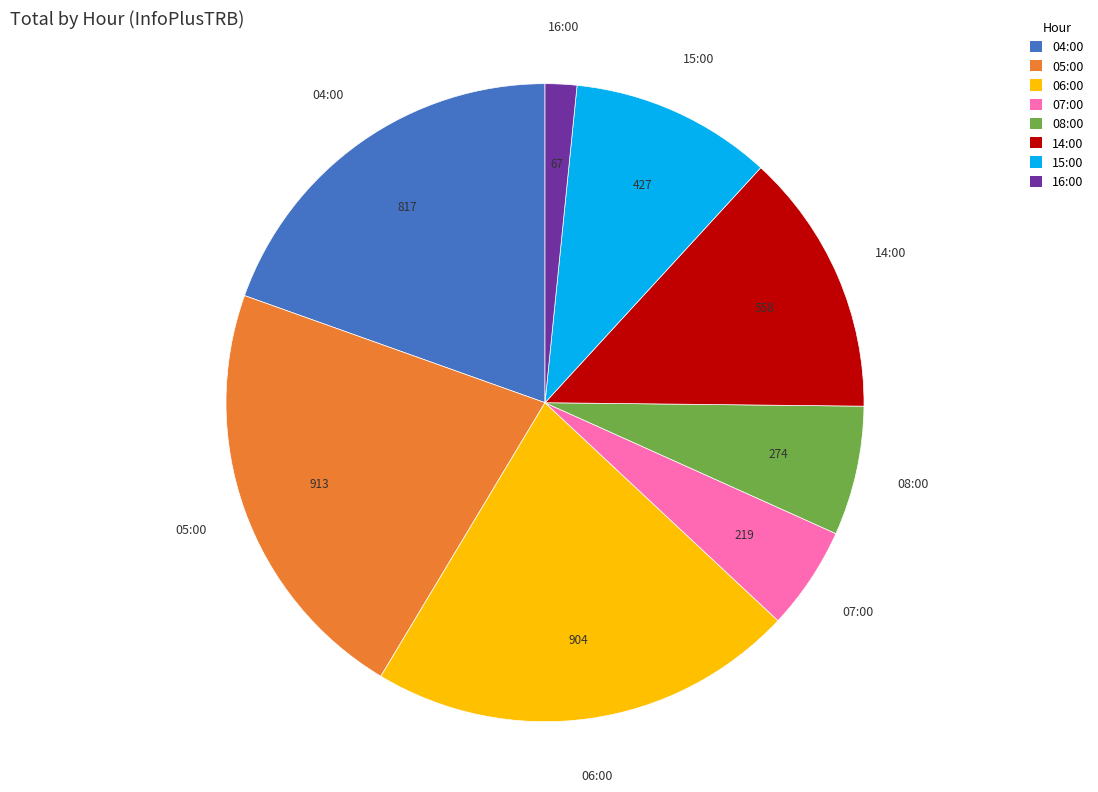

How many slices are in this pie chart?

8